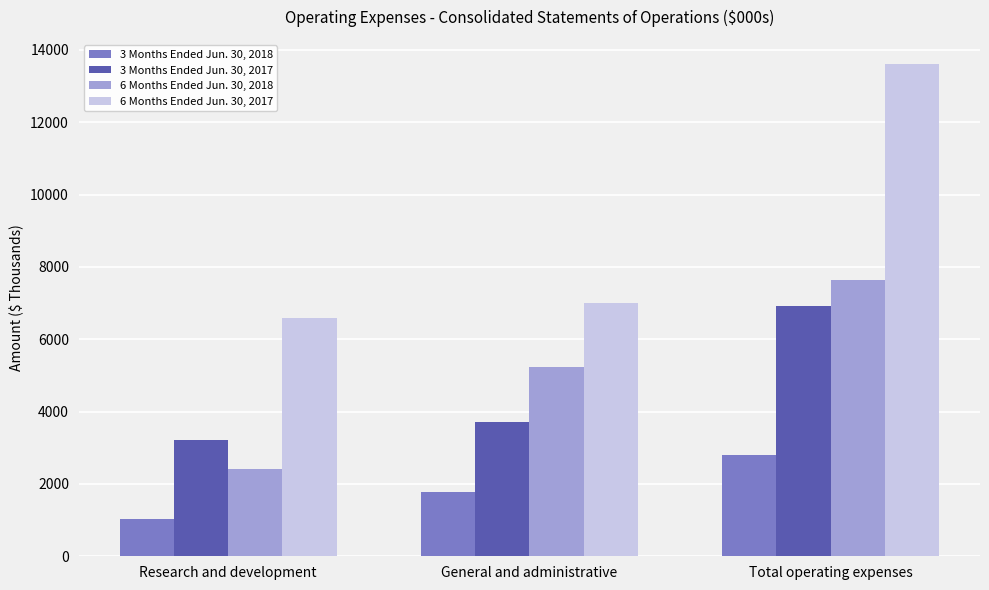

Between Research and development and General and administrative, which series saw the biggest shift?

6 Months Ended Jun. 30, 2018